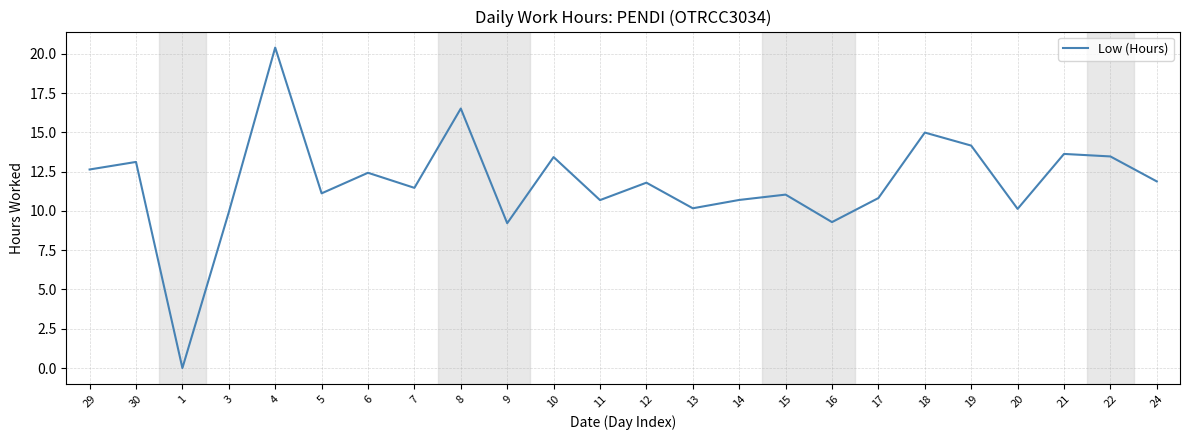

The chart shows a value of 10.2 at 13. True or false?

True